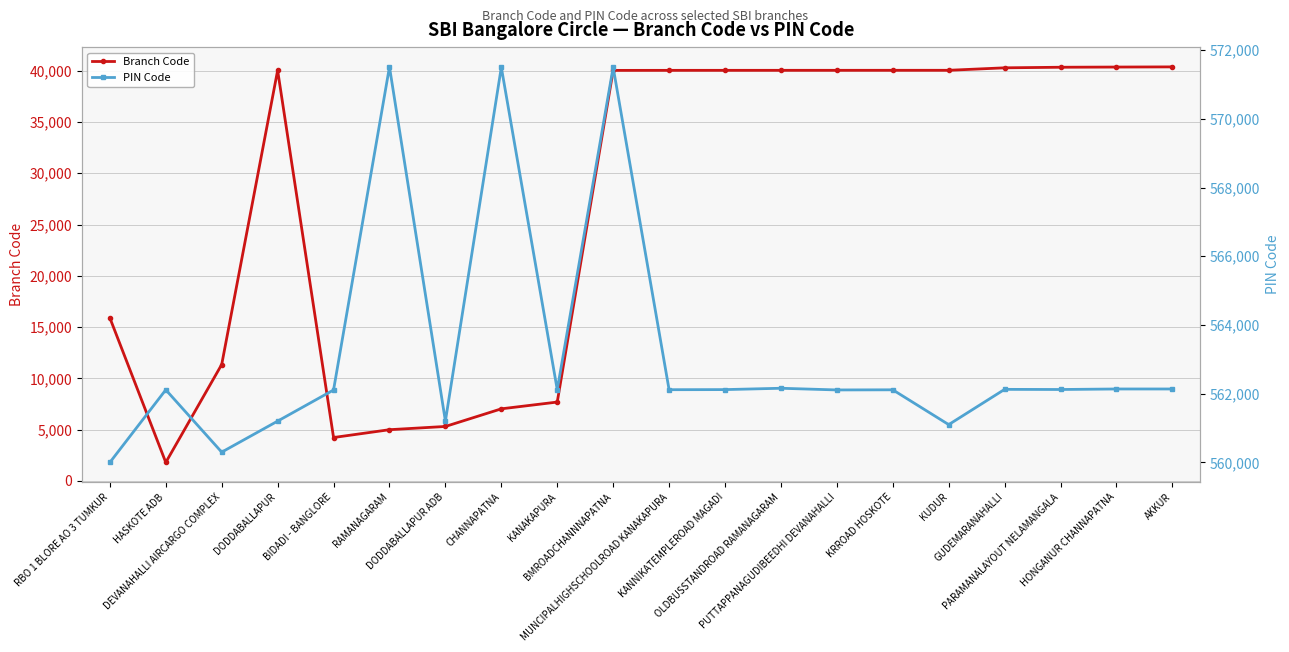

Which has a higher value, BIDADI - BANGLORE or DEVANAHALLI AIRCARGO COMPLEX?

DEVANAHALLI AIRCARGO COMPLEX